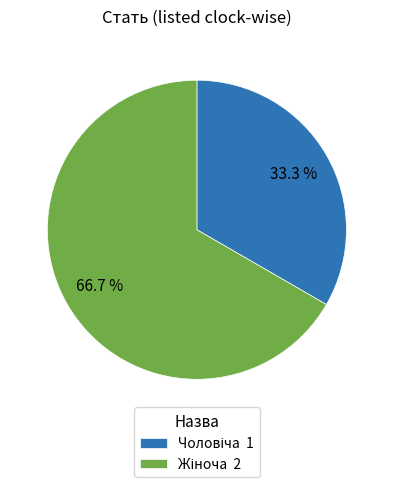

Is there a majority slice in this chart?

Yes